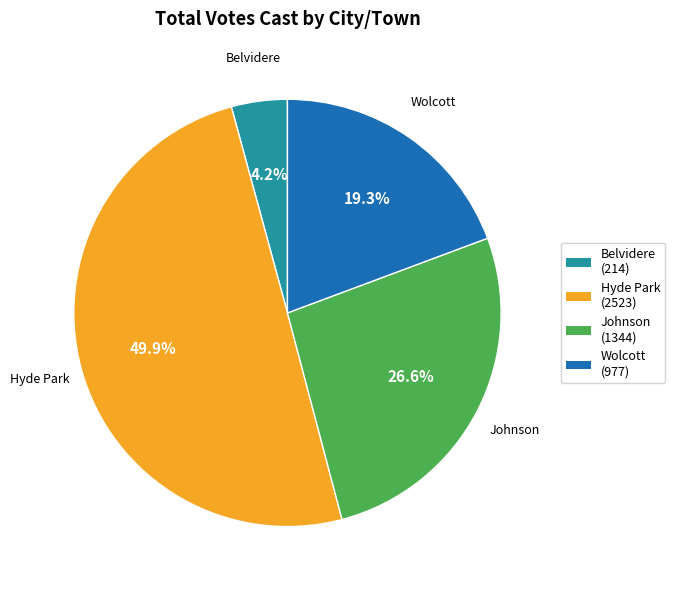

What is the total percentage of Hyde Park and Wolcott?

69.2%